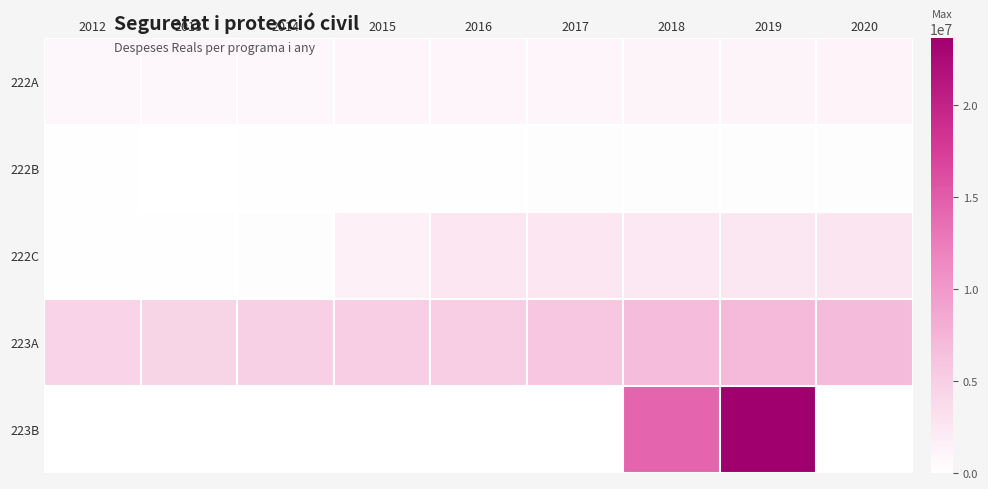

At how many categories does at least one series exceed 12978310?

2